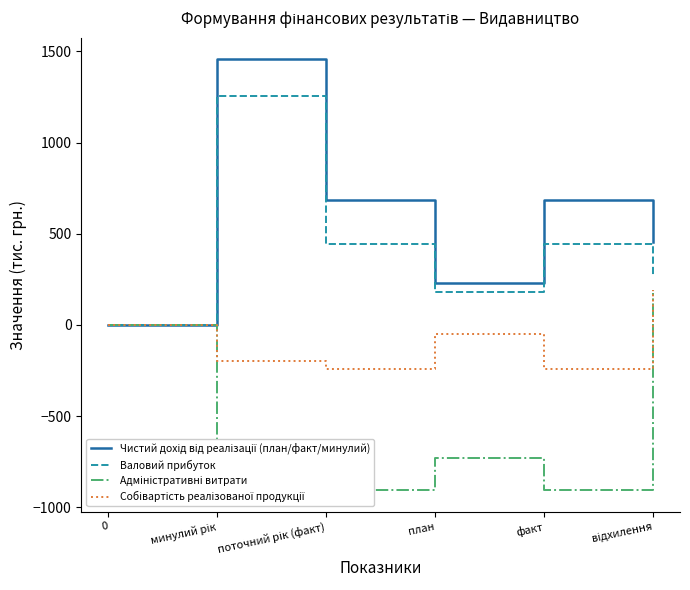

True or false: Чистий дохід від реалізації (план/факт/минулий) has a value of -561 at 0.

False